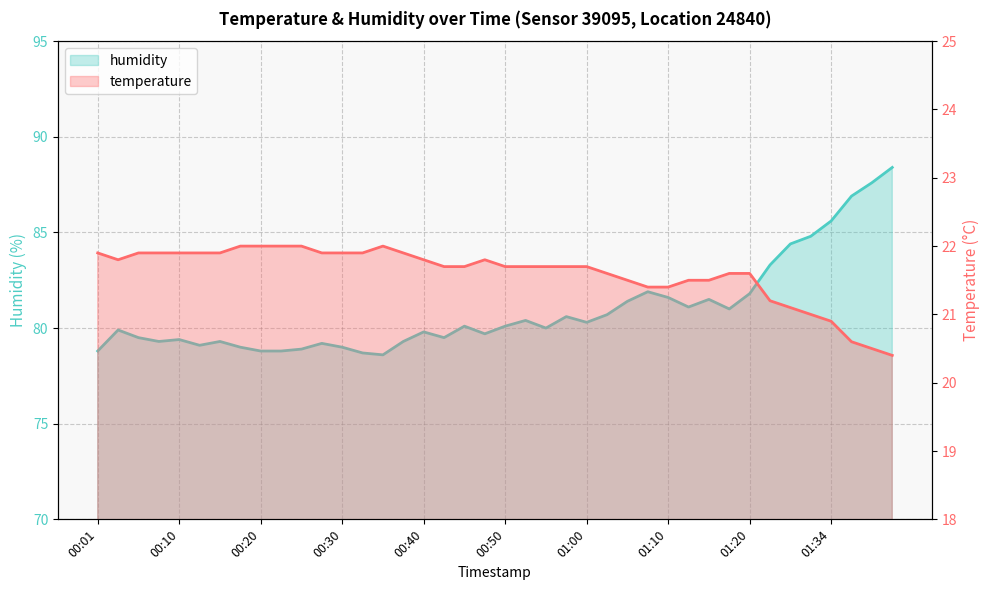

How many data points in humidity are less than 80?

19